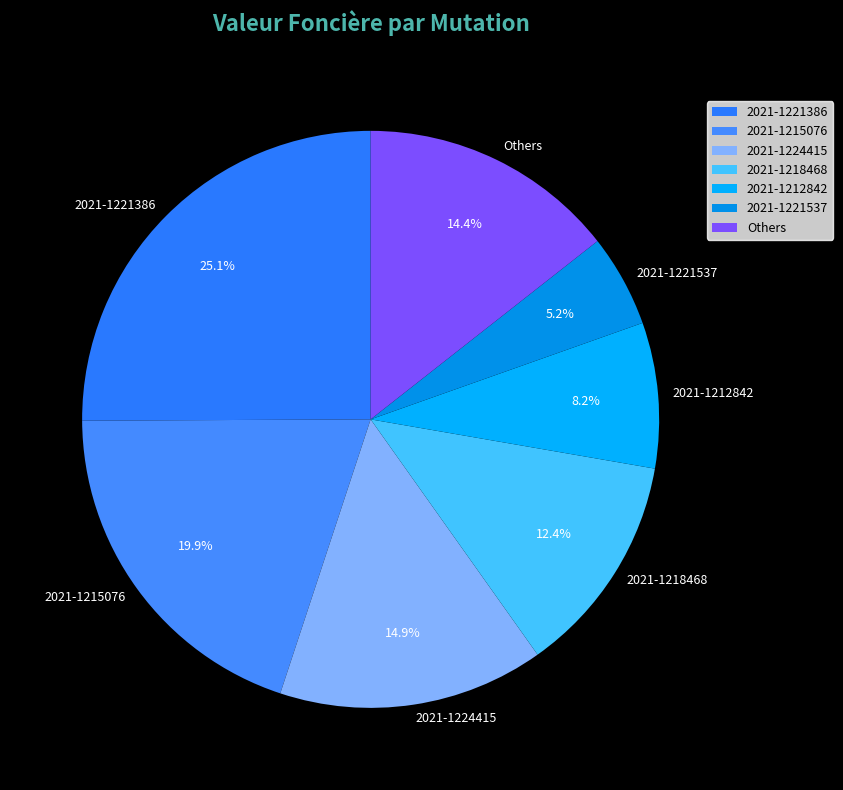

What is the total percentage of 2021-1221537 and 2021-1221386?

30.3%